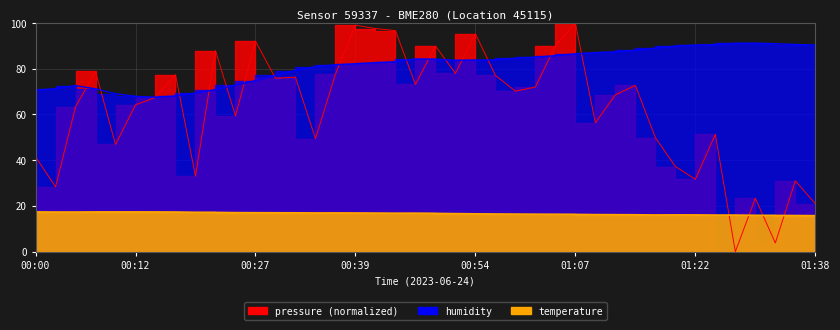

What value does the humidity series have at 00:10?

69.1